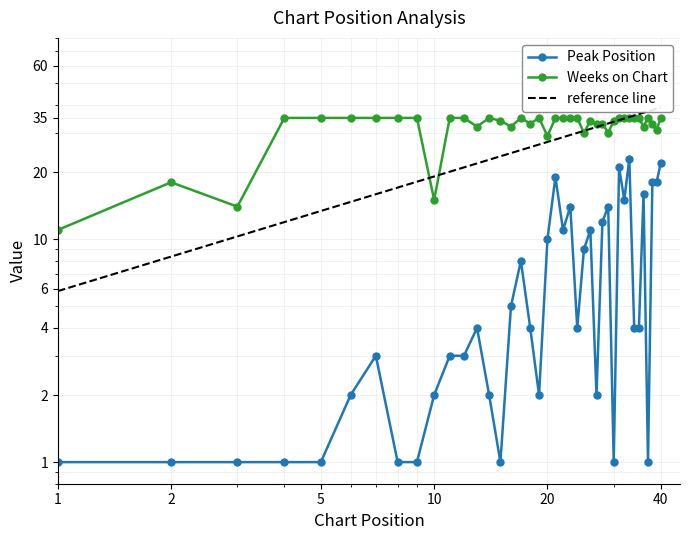

Where is the first local minimum for Peak Position?

15